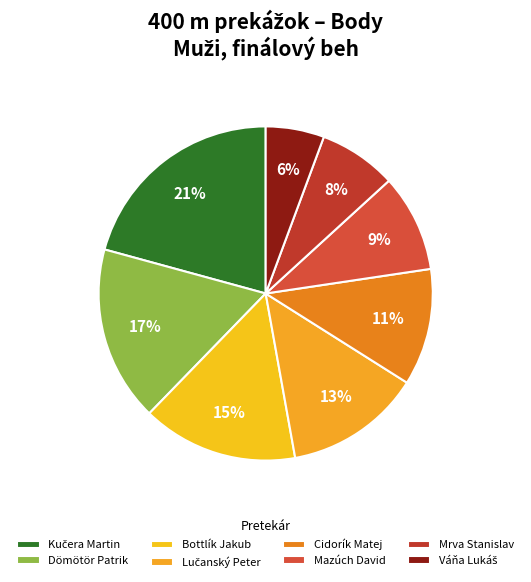

What is the change in value from Mazúch David to Váňa Lukáš?

-2